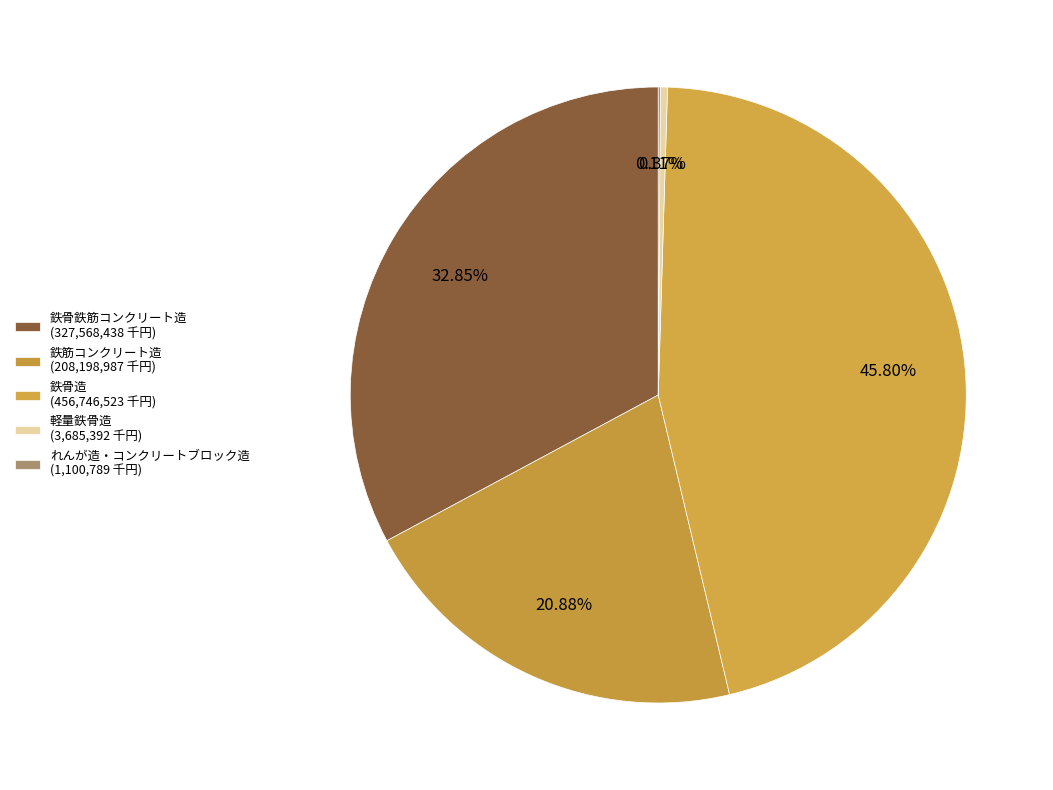

Which slice is the smallest?

れんが造・コンクリートブロック造